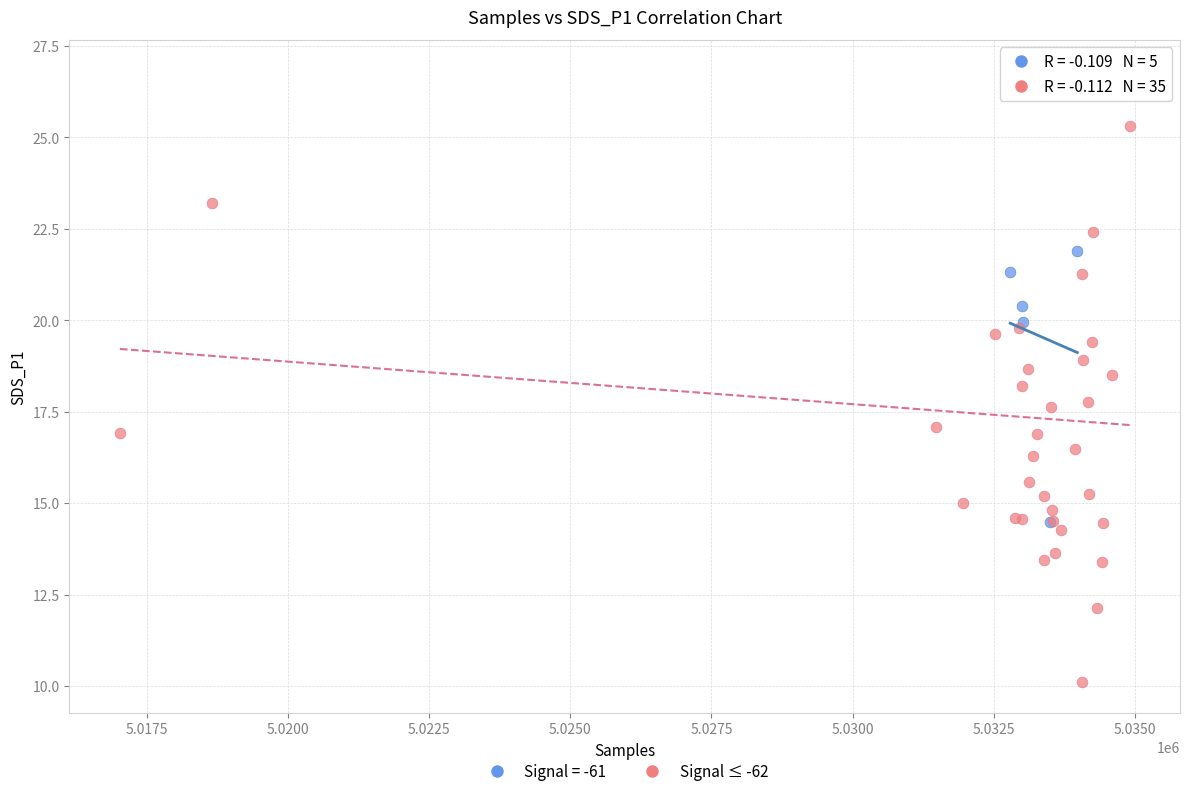

Which series has the largest Y range (max minus min)?

Signal ≤ -62